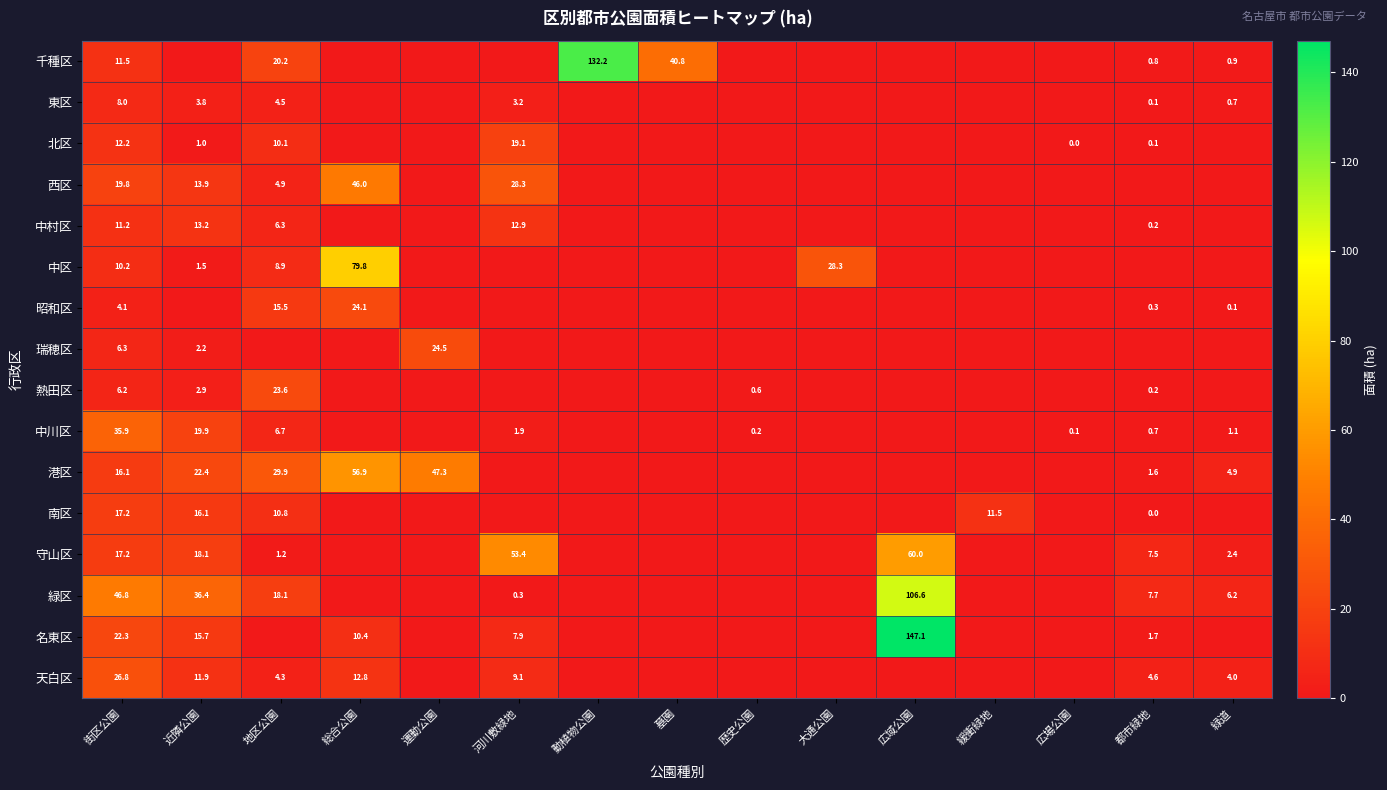

How many data points does each series have?

15